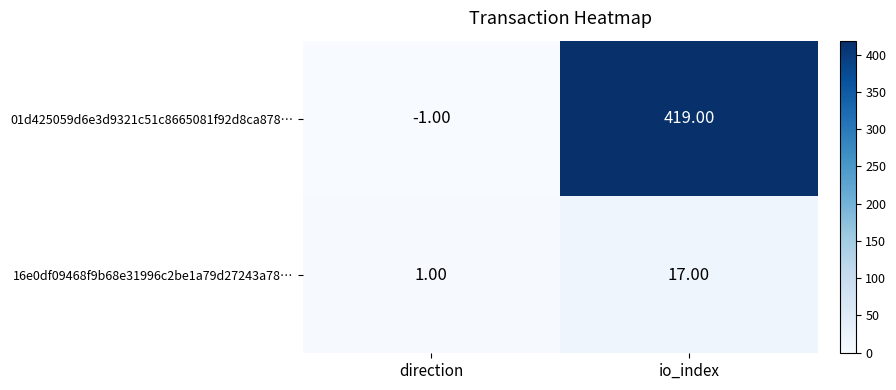

Which category has the lowest value across all series?

direction